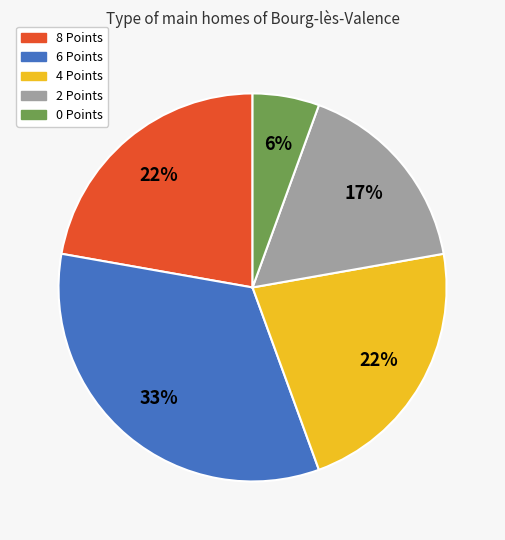

What percentage is the 6 Points slice, to the nearest percent?

33%